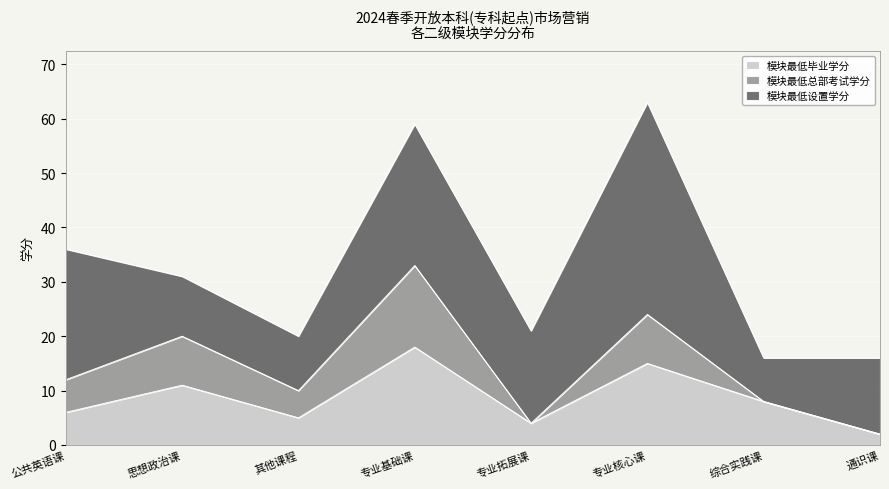

How many values in the 模块最低设置学分 series are below 17?

4